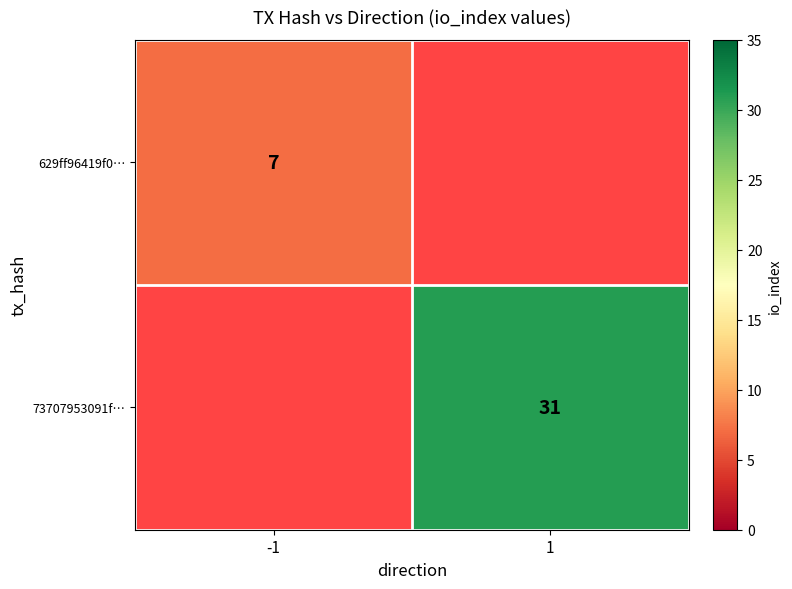

Is it true that 73707953091f… equals 18 at 1?

False